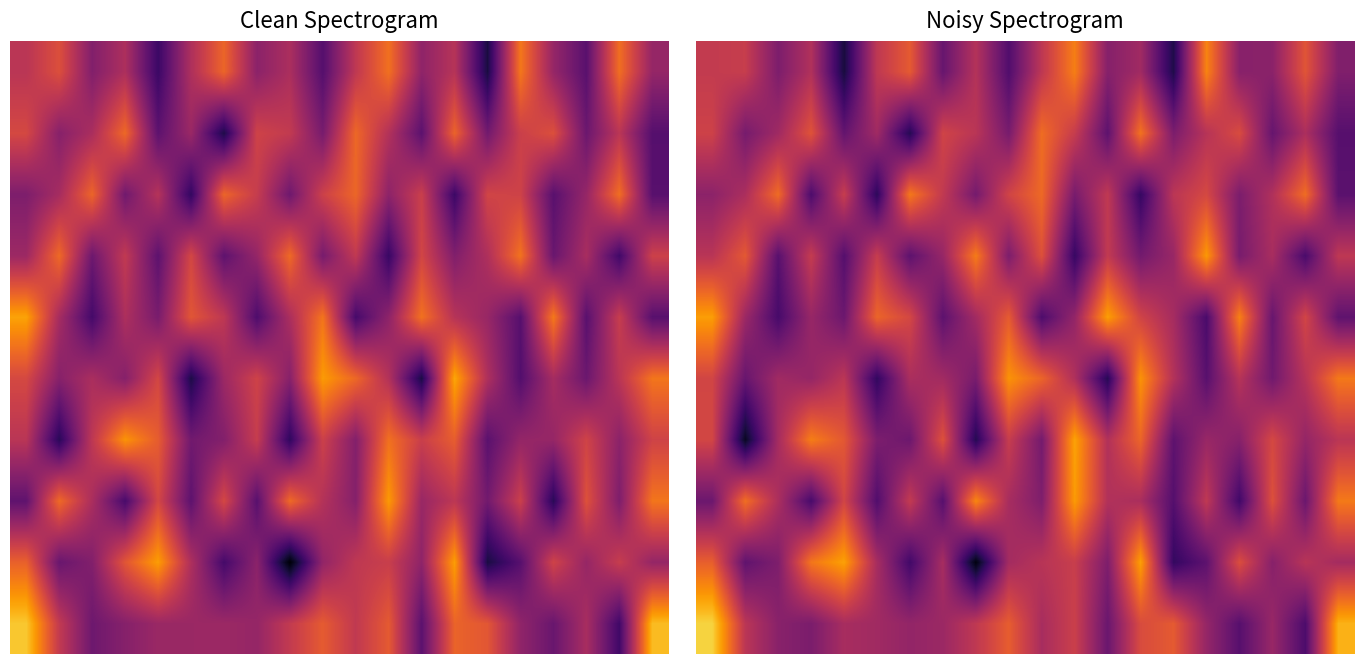

Count the number of categories in the chart.

20